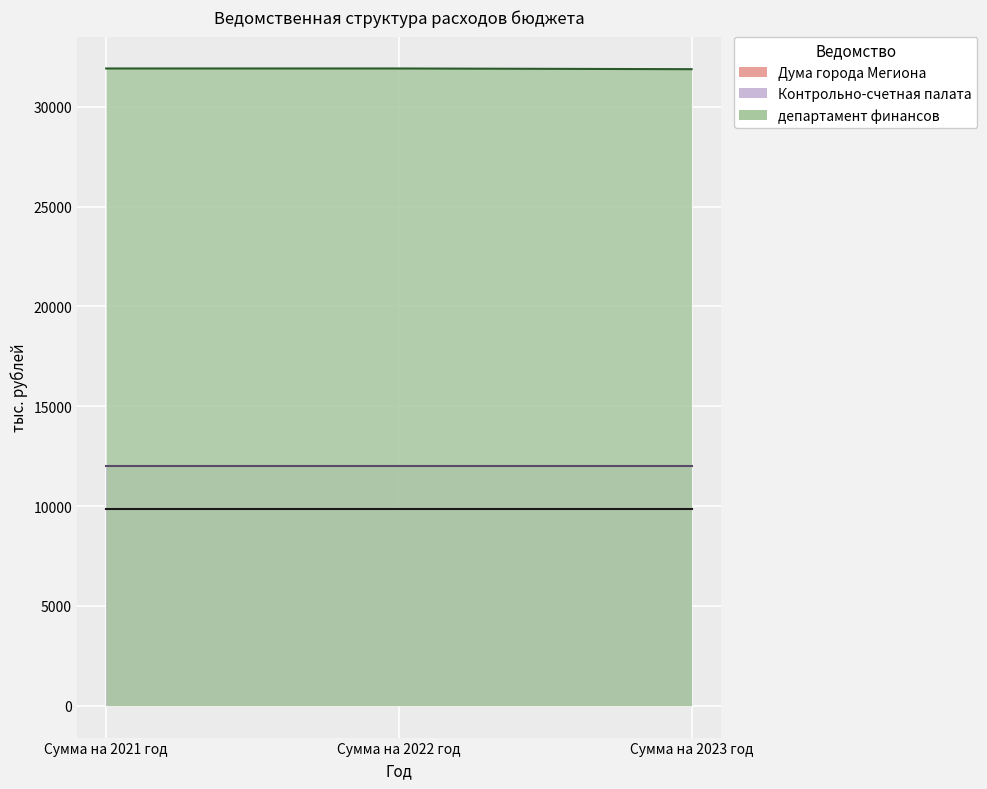

What is the sum of the департамент финансов values at Сумма на 2023 год and Сумма на 2022 год?

63798.2